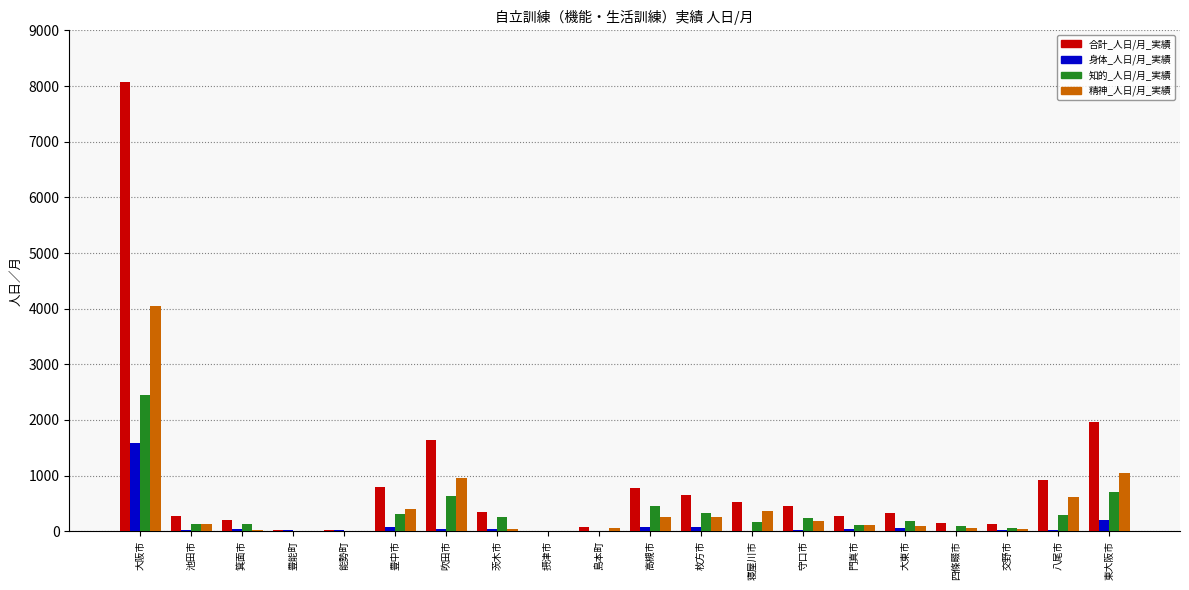

At which category is the sum across all series the highest?

大阪市